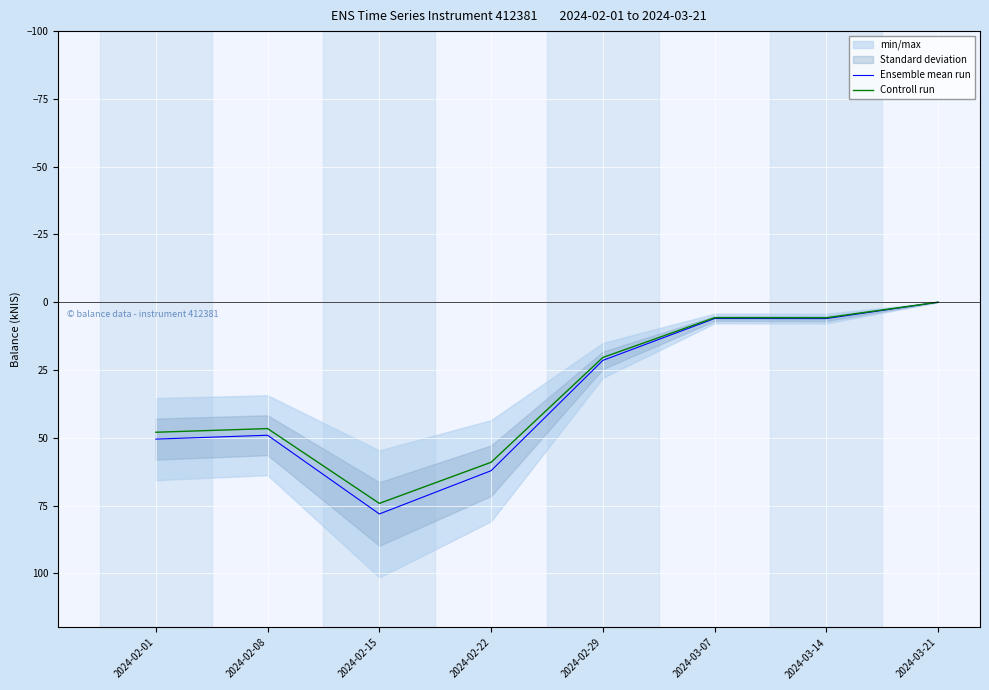

Where is Controll run nearest to the value 37?

2024-02-08